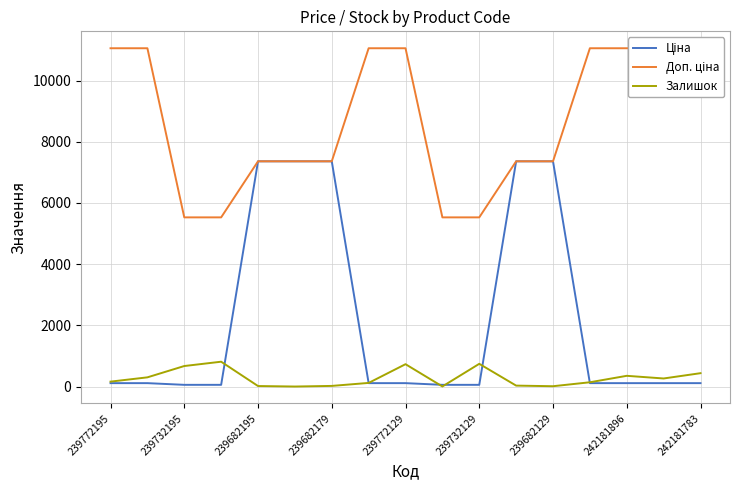

True or false: Ціна and Залишок intersect in this chart.

True